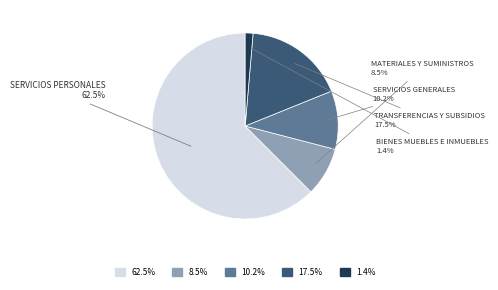

Does any single category account for the majority?

Yes